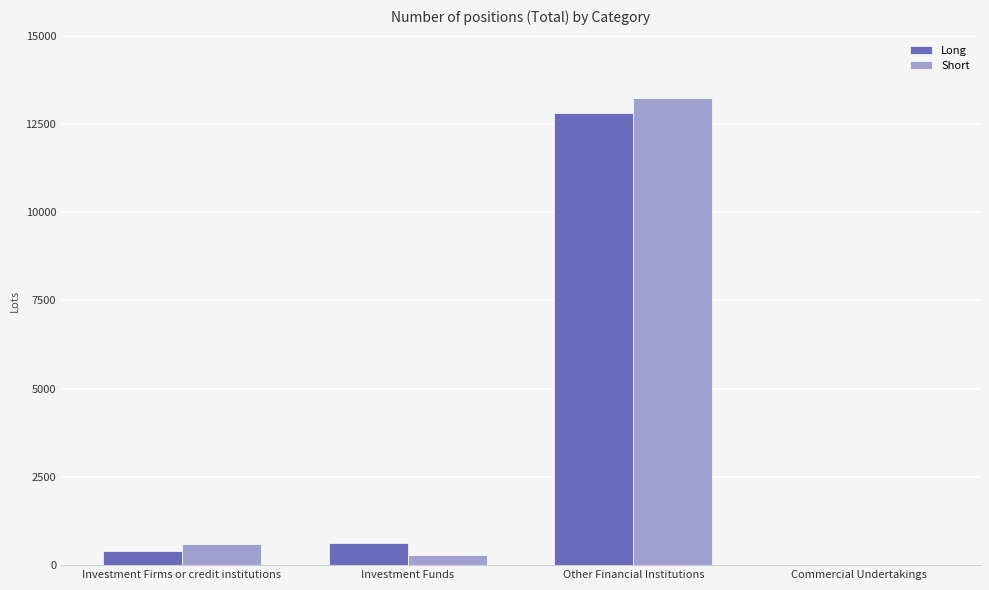

What is the difference between the Short values at Investment Firms or credit institutions and Investment Funds?

331.7